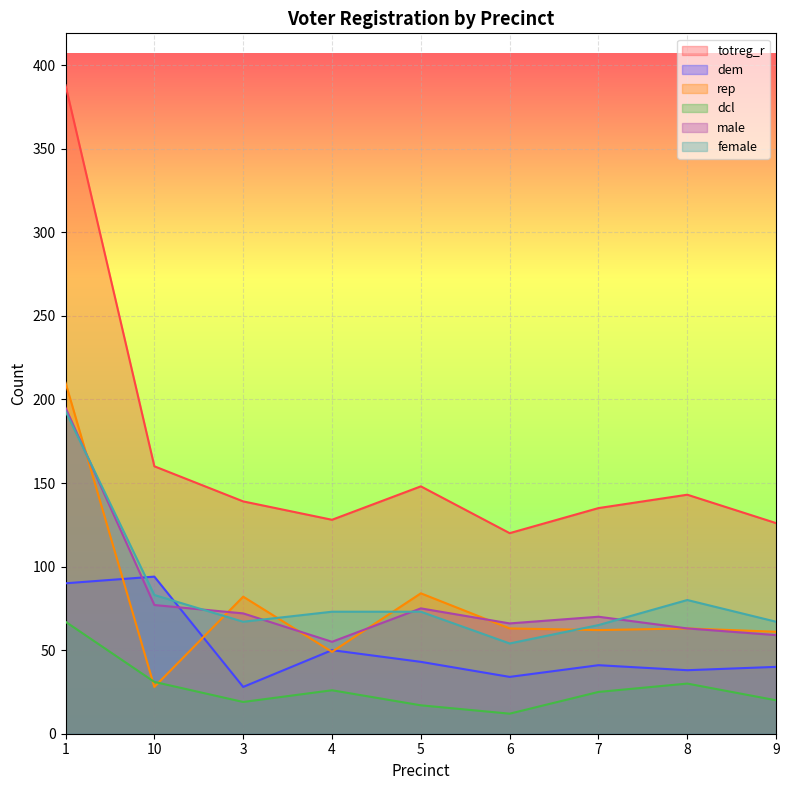

Does the chart display data point markers on the line(s)?

No